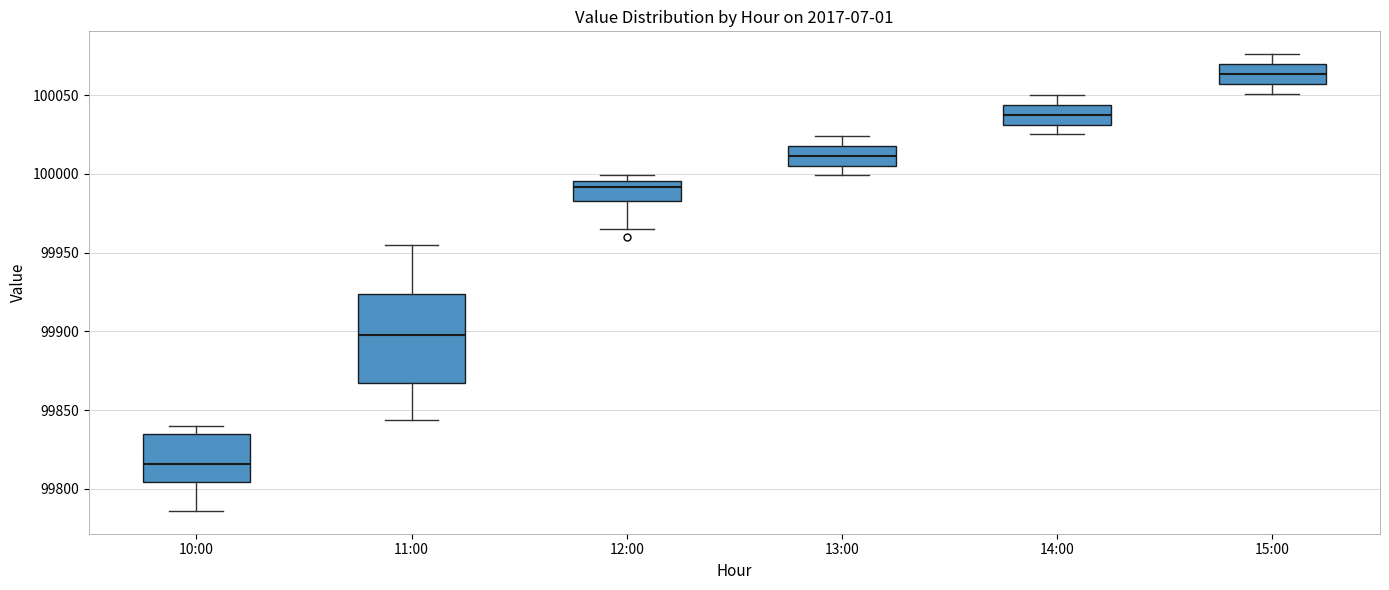

Which box is the tallest, from its lower edge to its upper edge?

11:00